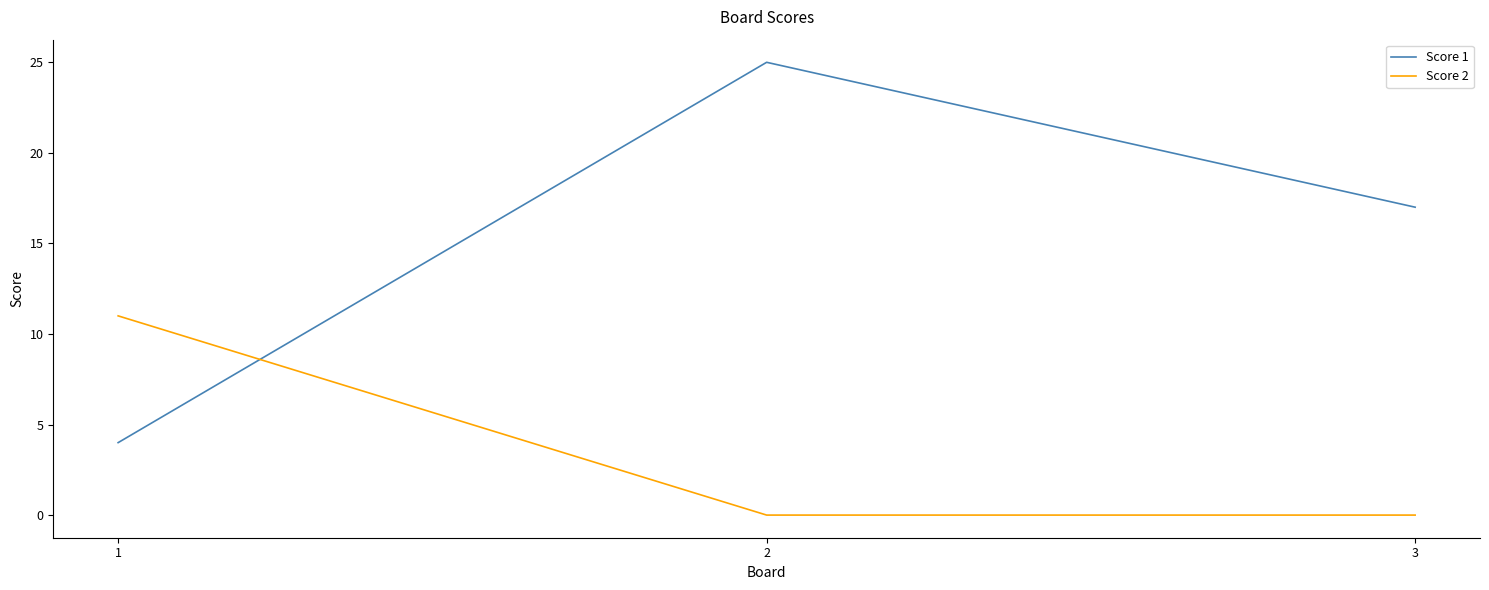

Which series has the largest range (max minus min)?

Score 1